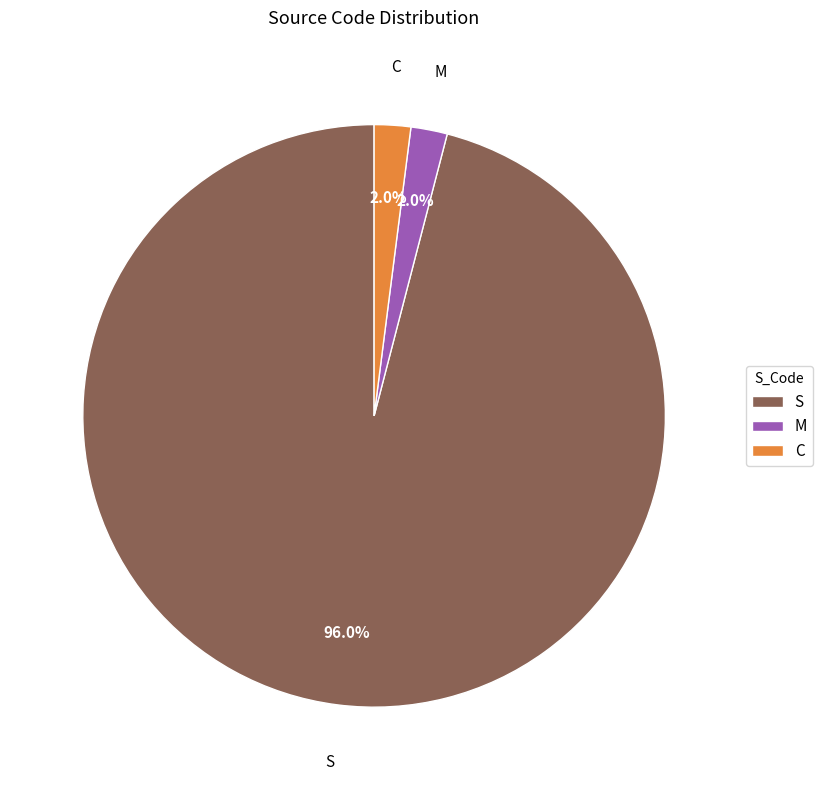

To the nearest percent, what is the difference between the largest and smallest slice percentages?

94%